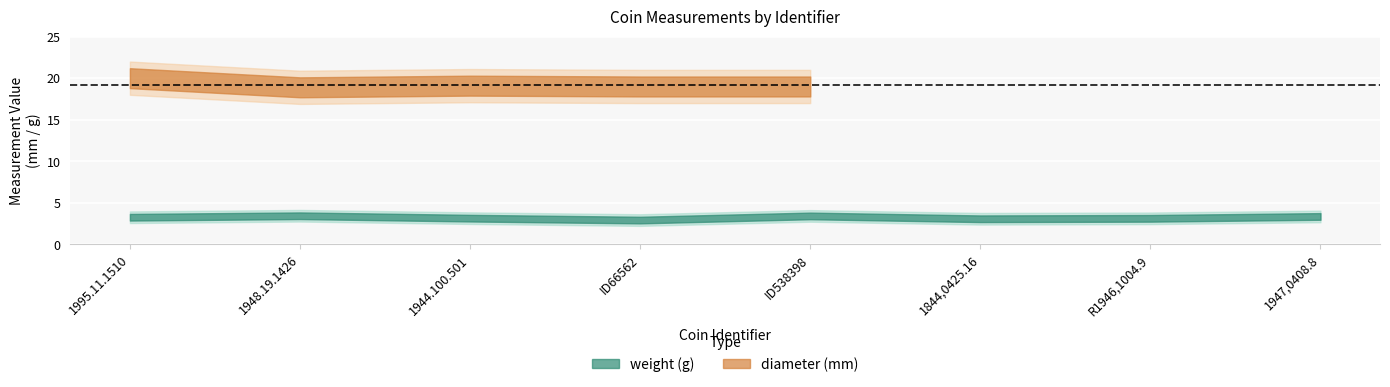

Is it true that the value at axis_values is 19?

False